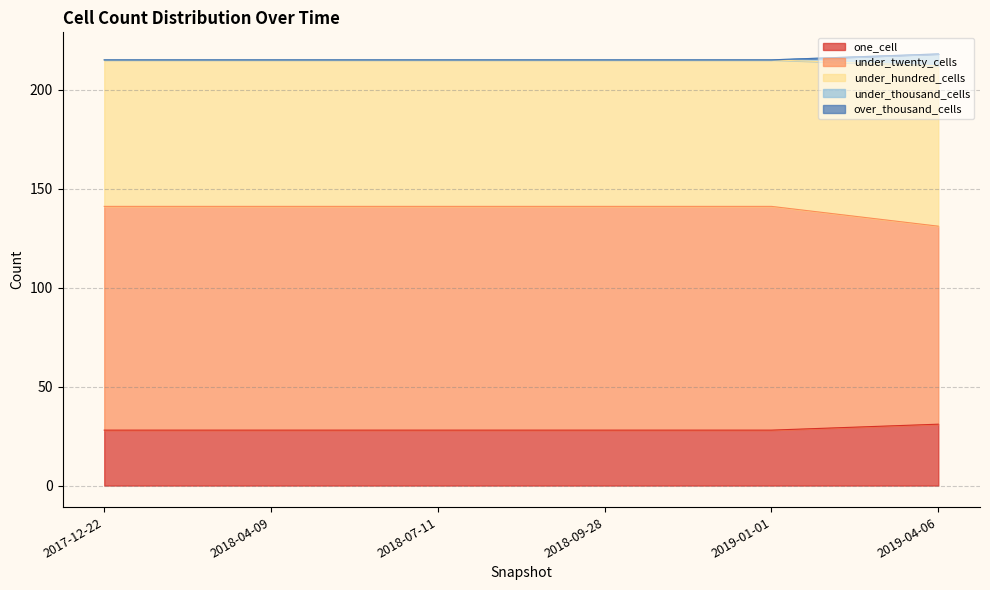

What is the total value across all series at 2019-04-06?

218